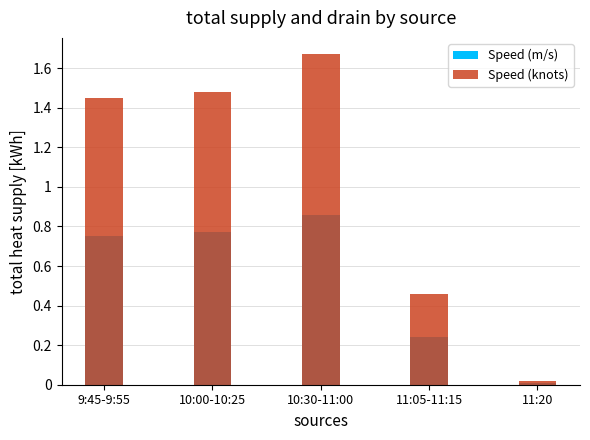

The Speed (knots) series shows 0.0 at 11:20. True or false?

True